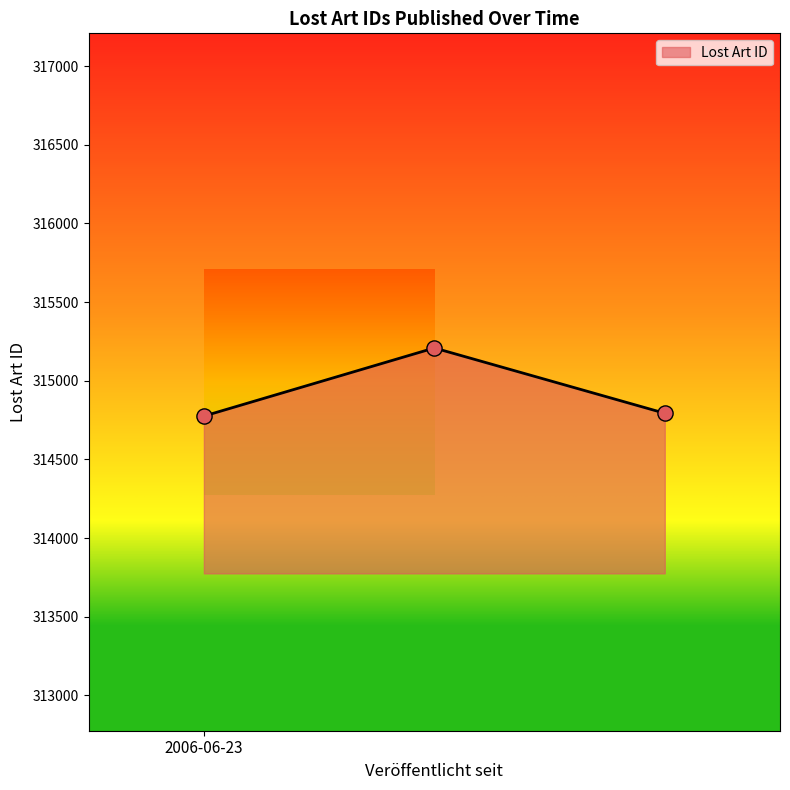

What is the sum of all values?

944776